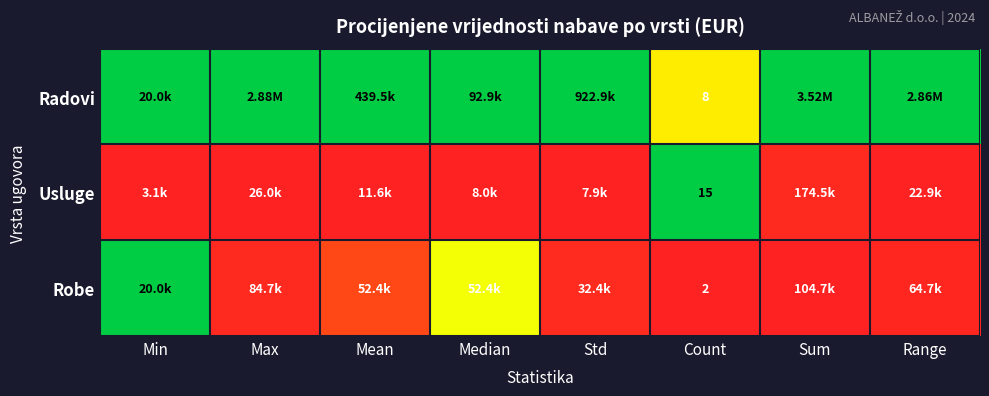

Which has a higher value, Sum or Count?

Sum